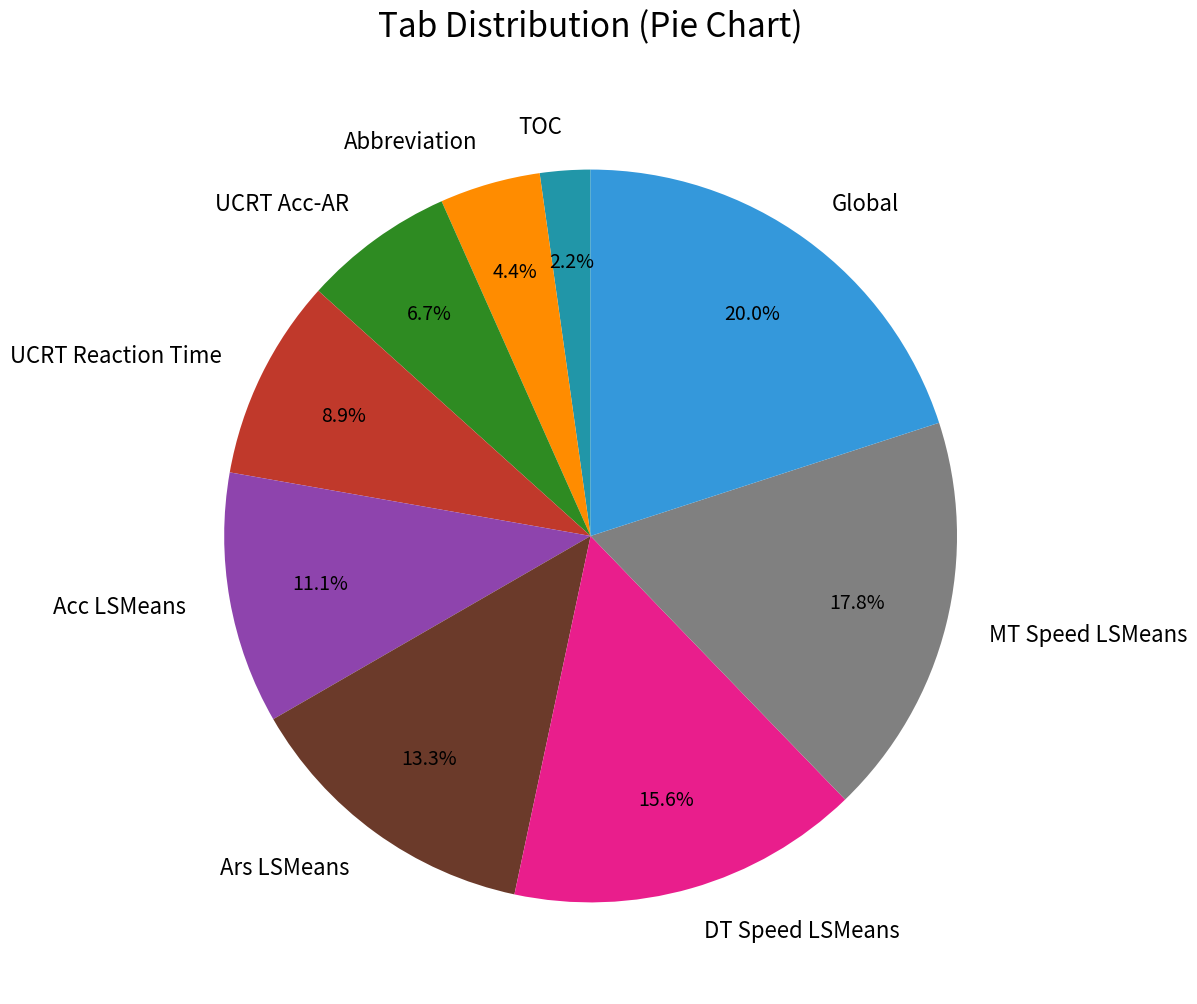

Rank the categories by value from lowest to highest.

TOC, Abbreviation, UCRT Acc-AR, UCRT Reaction Time, Acc LSMeans, Ars LSMeans, DT Speed LSMeans, MT Speed LSMeans, Global